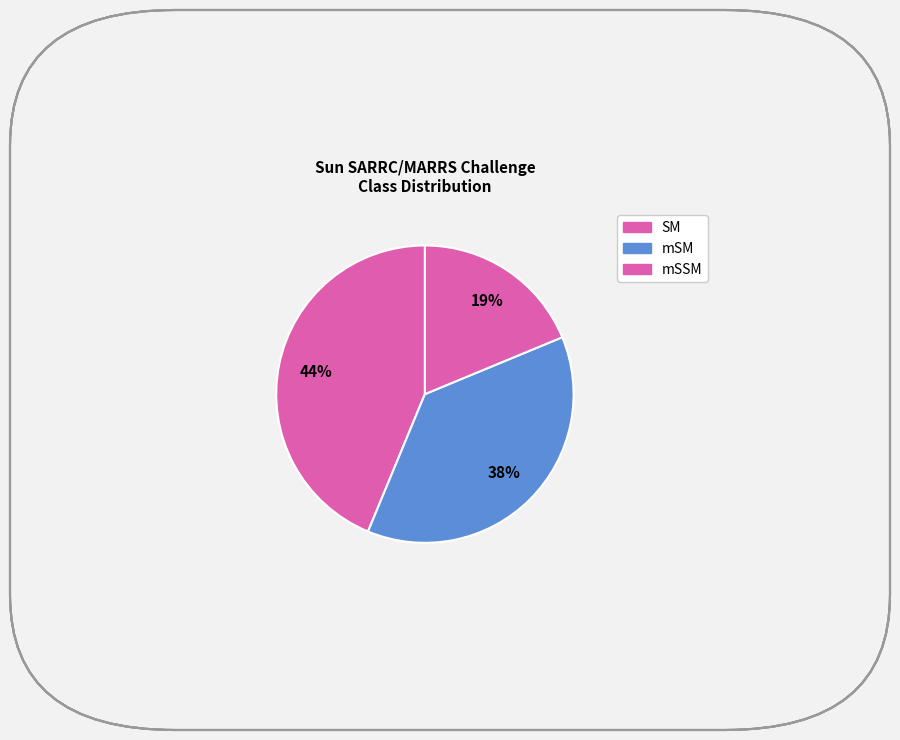

How many slices are in this pie chart?

3